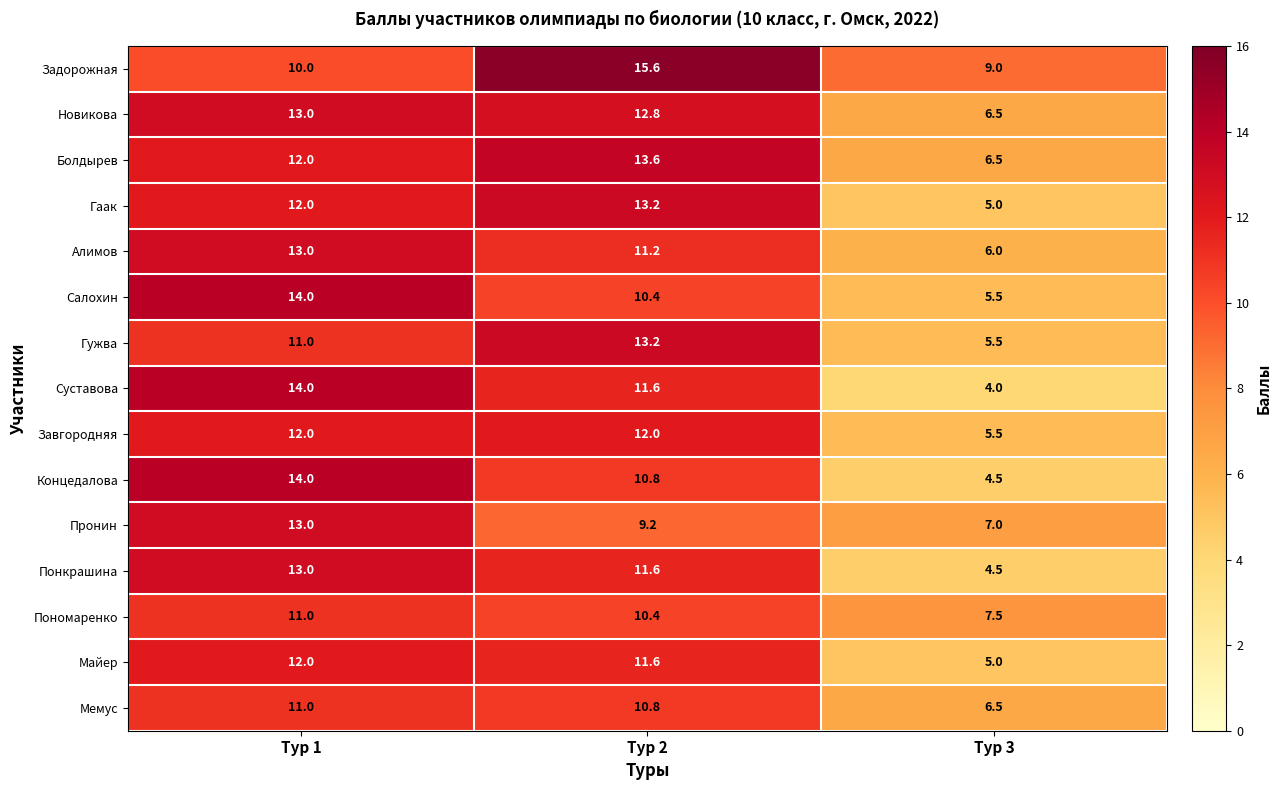

What is the total value across all series at Тур 1?

185.0